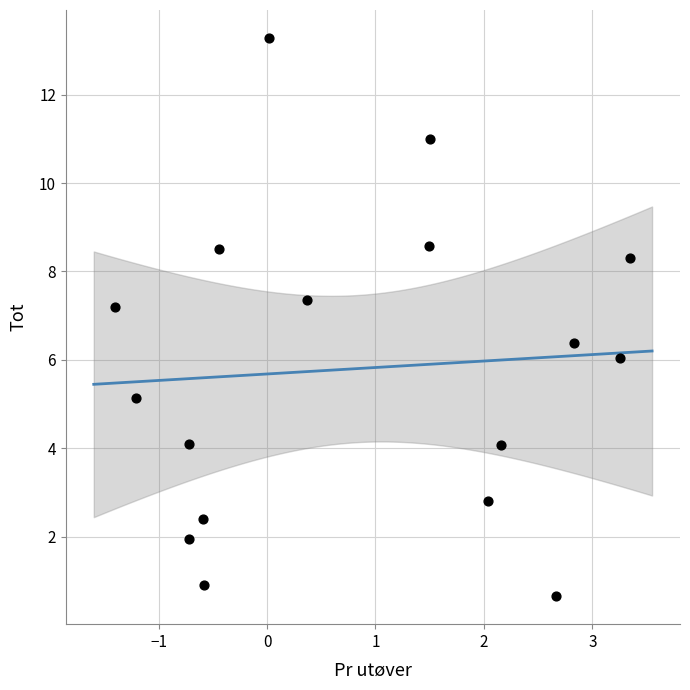

What is the range of X values (max minus min)?

4.7